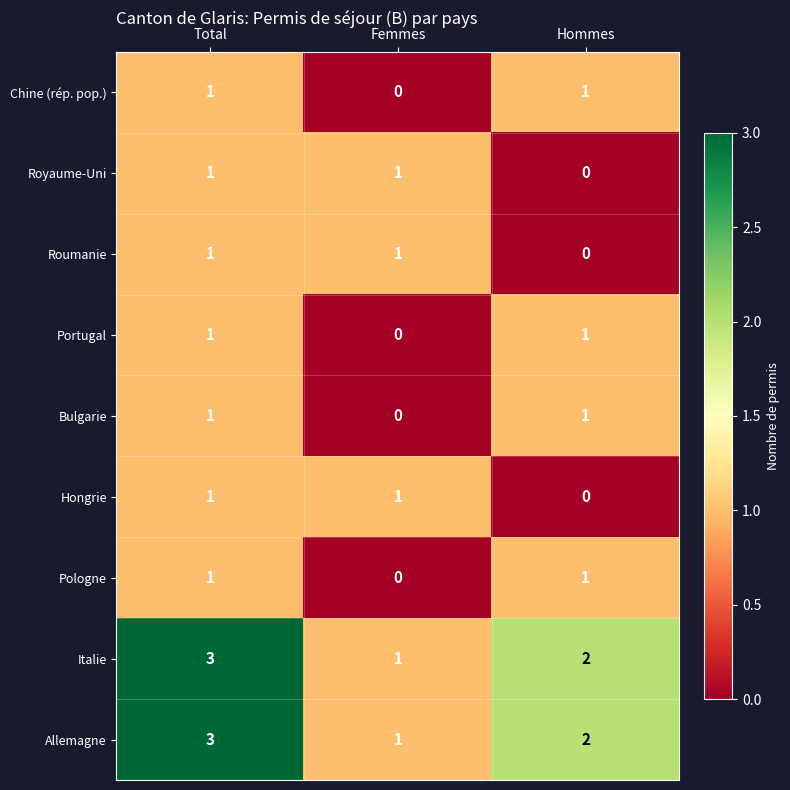

Reading right to left, transcribe all the data shown in this chart.

Chine (rép. pop.): 1	0	1
Royaume-Uni: 0	1	1
Roumanie: 0	1	1
Portugal: 1	0	1
Bulgarie: 1	0	1
Hongrie: 0	1	1
Pologne: 1	0	1
Italie: 2	1	3
Allemagne: 2	1	3